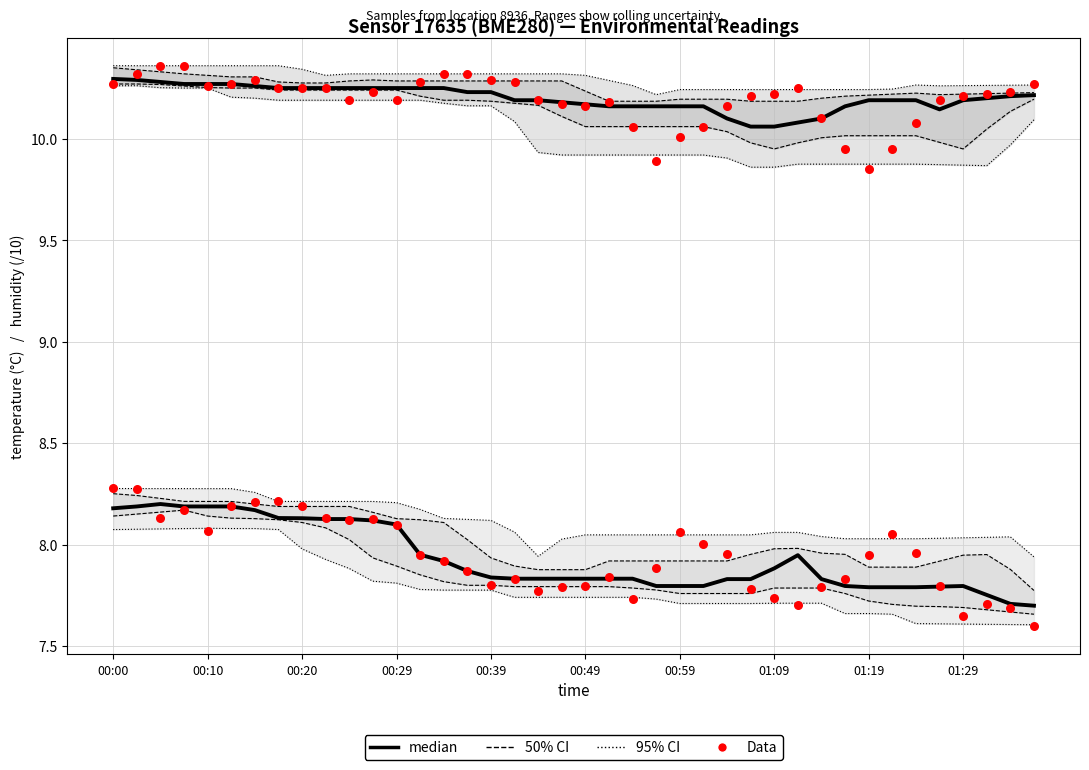

Which series has the largest total across all categories?

temperature median